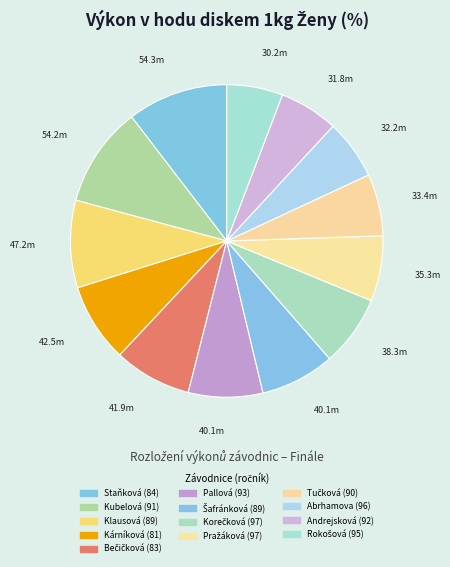

The Abrhamova (96) slice represents 1% of the pie. True or false?

False